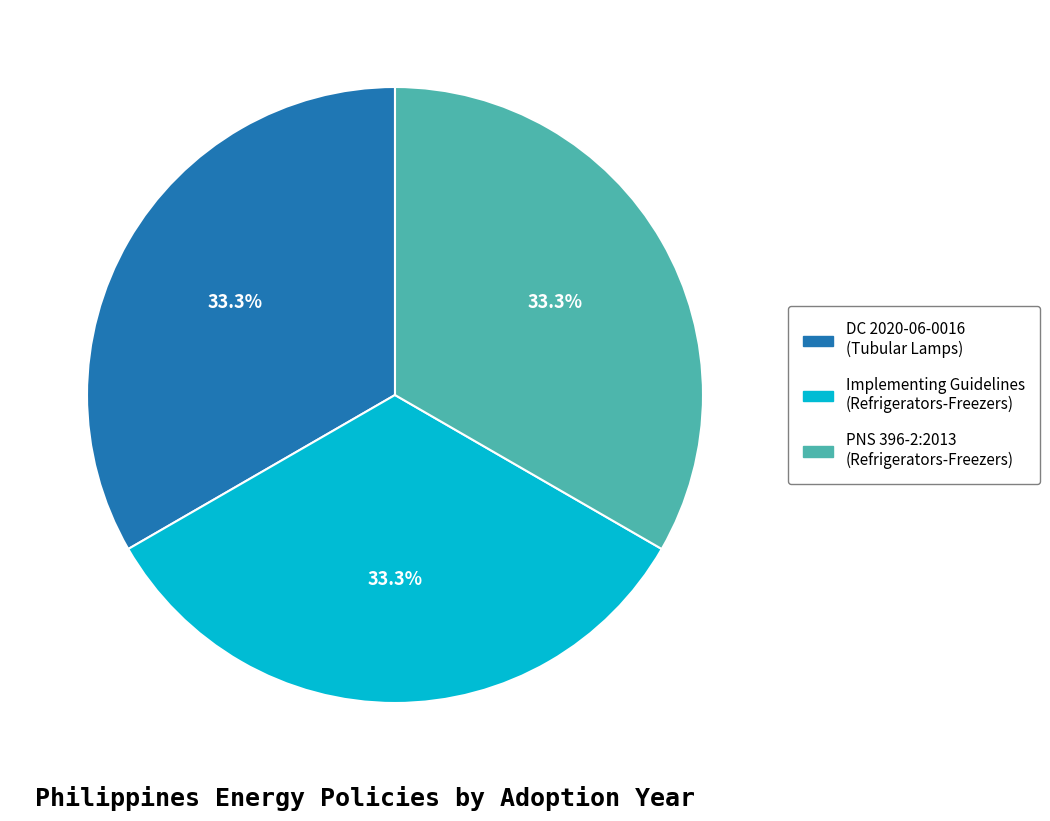

What portion of the pie excludes PNS 396-2:2013 (Refrigerators-Freezers)?

66.7%